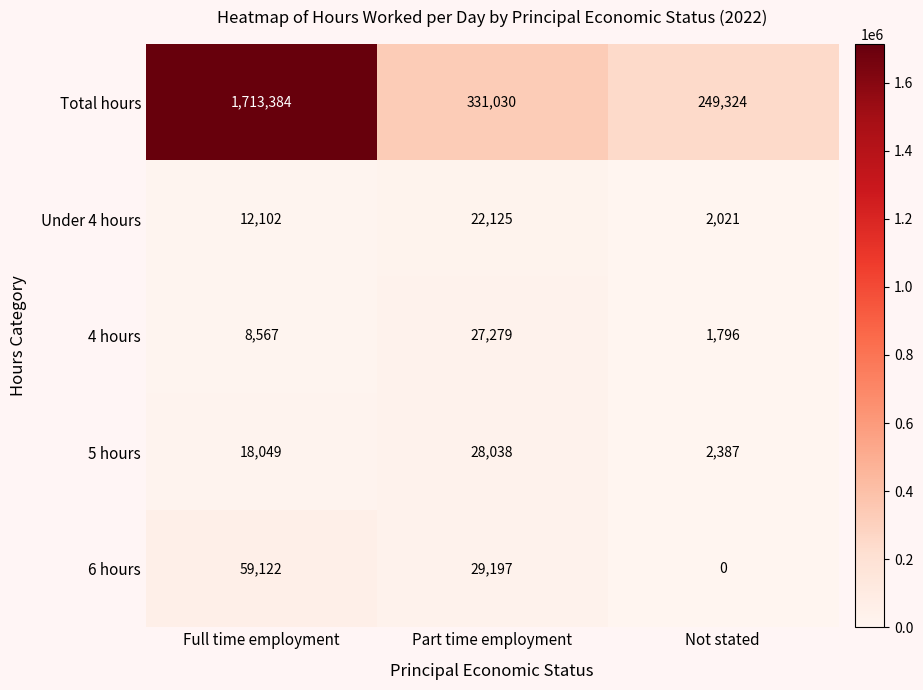

What is the total value across all series at Full time employment?

1811224